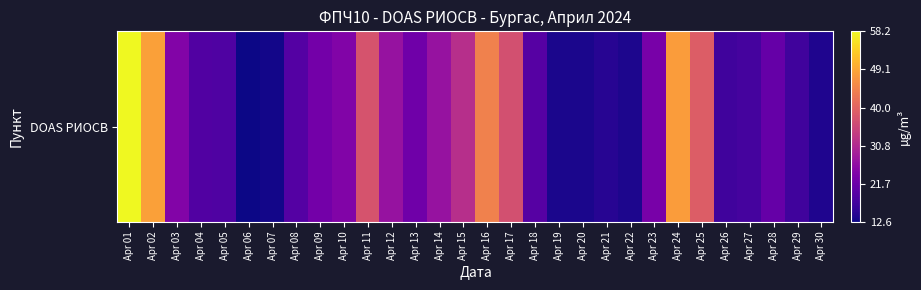

The value at Apr 12 is 35.7. True or false?

False